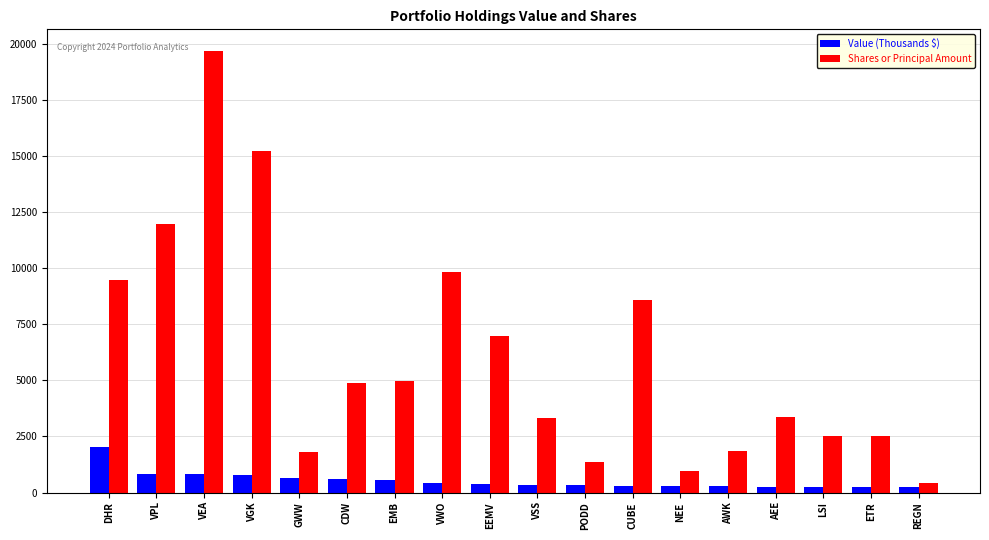

What is the difference between the highest and lowest values at GWW?

1161